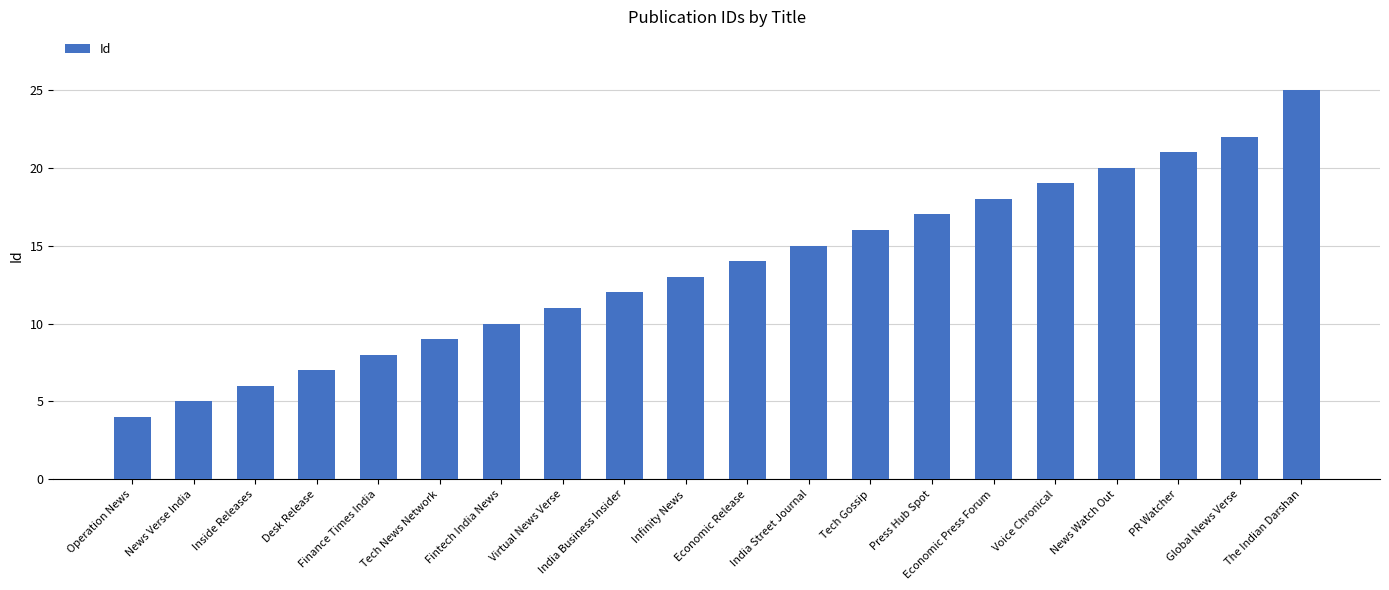

At which category does the chart reach its minimum across all series?

Operation News